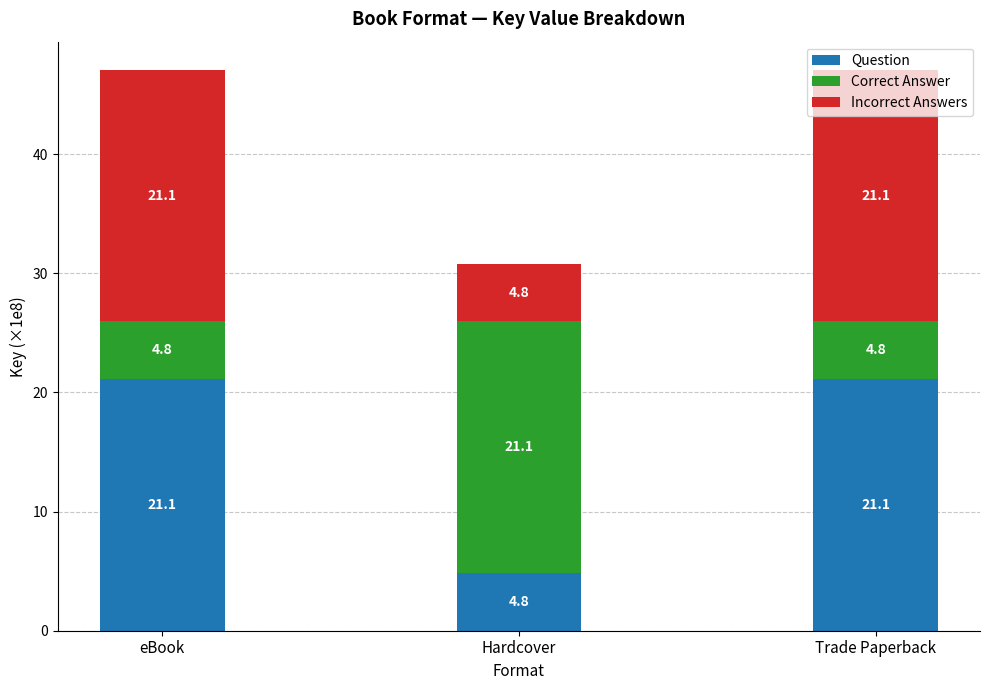

What is the sum of the Question values at eBook and Trade Paperback?

42.2